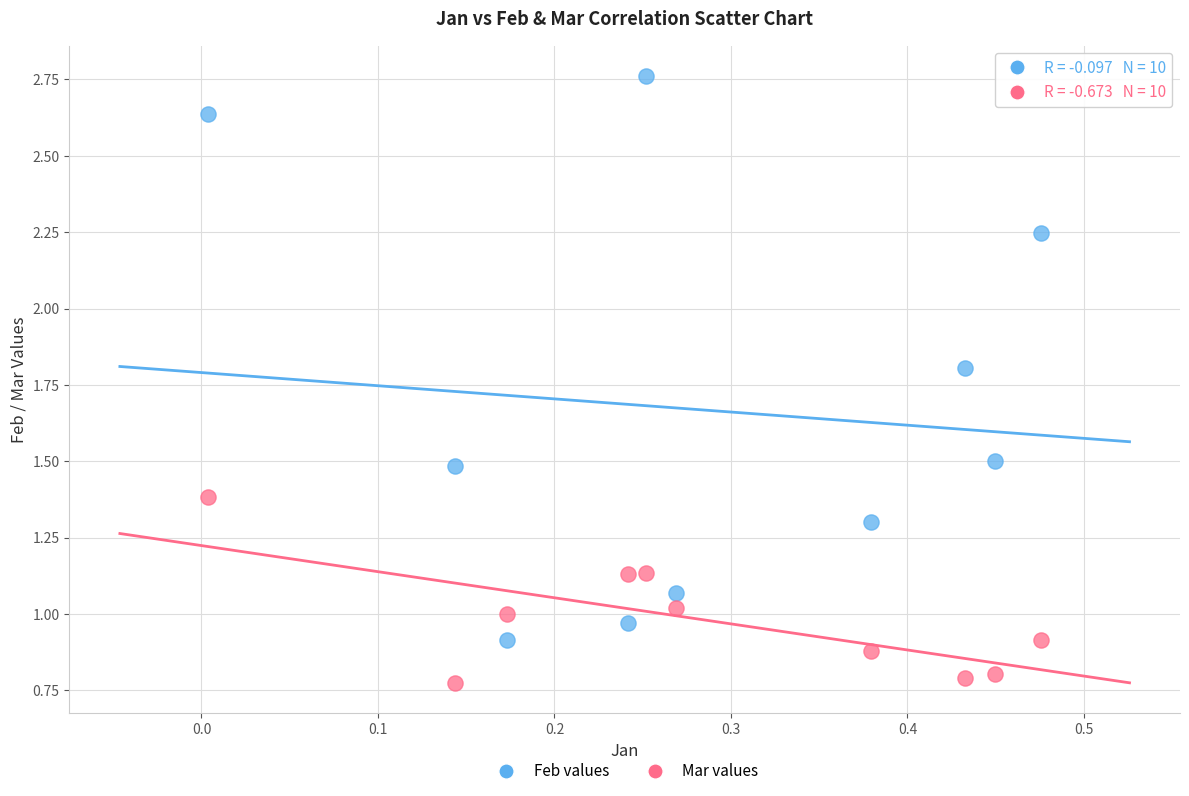

Across all data points, what is the range of X values (max minus min)?

0.5